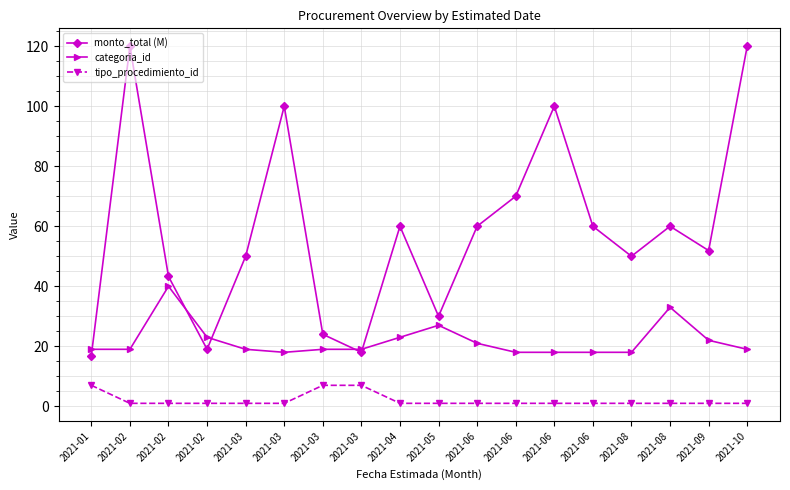

True or false: monto_total (M) and categoria_id cross at least once.

True